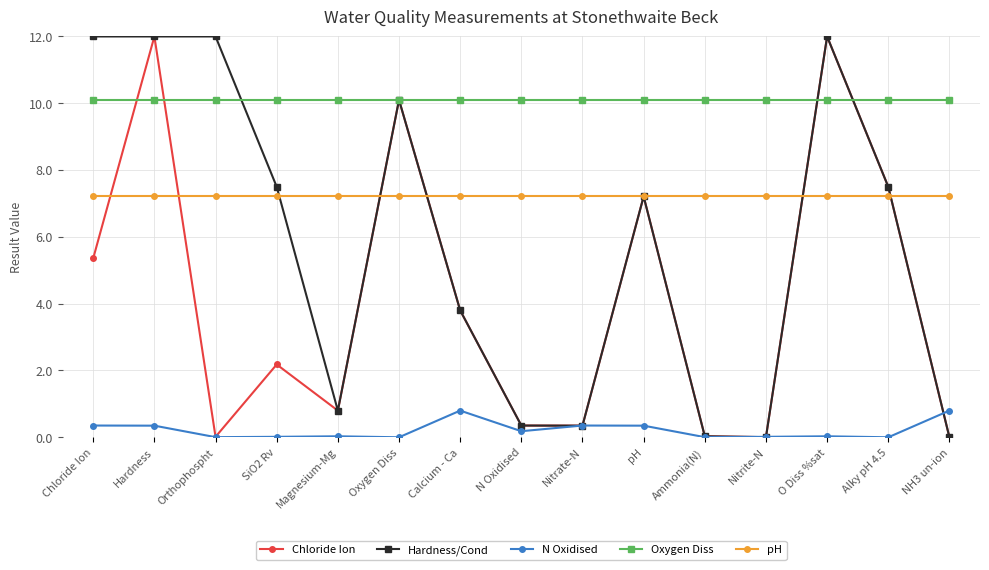

What value does the pH series have at Oxygen Diss?

7.2